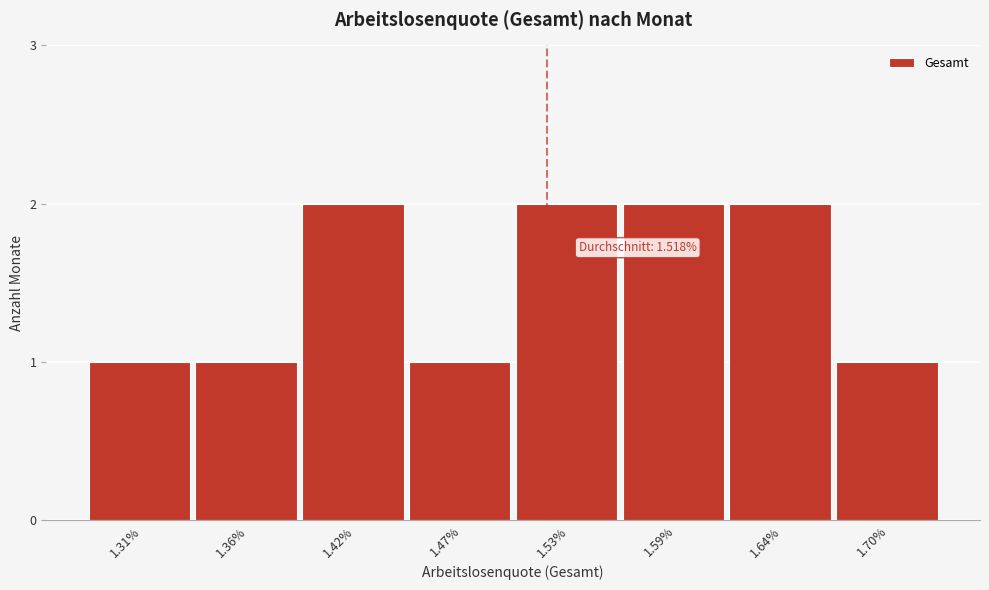

Reading left to right, list all the values displayed in this chart.

1.31%=1	1.36%=1	1.42%=2	1.47%=1	1.53%=2	1.59%=2	1.64%=2	1.70%=1